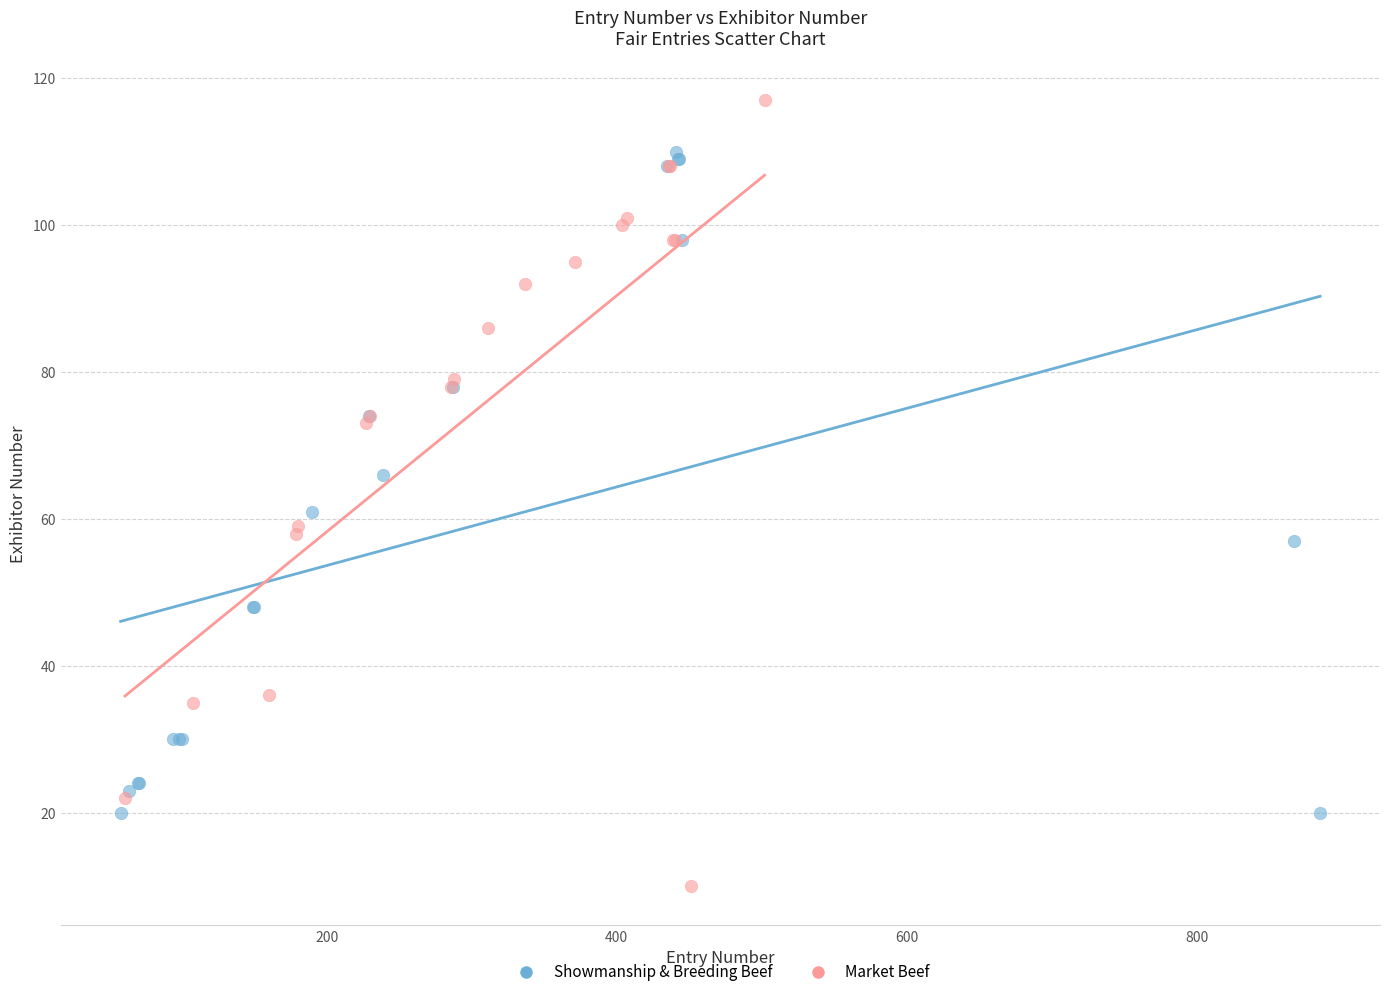

What are all the series names shown in the legend?

Showmanship & Breeding Beef, Market Beef